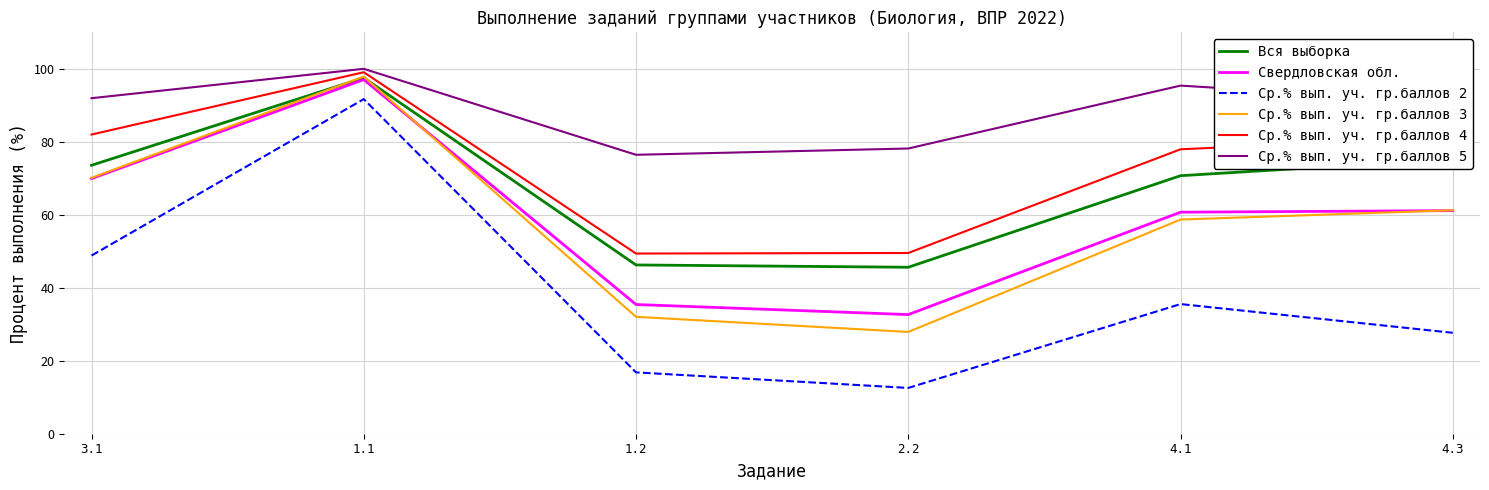

Which series has the widest spread of values?

Ср.% вып. уч. гр.баллов 2